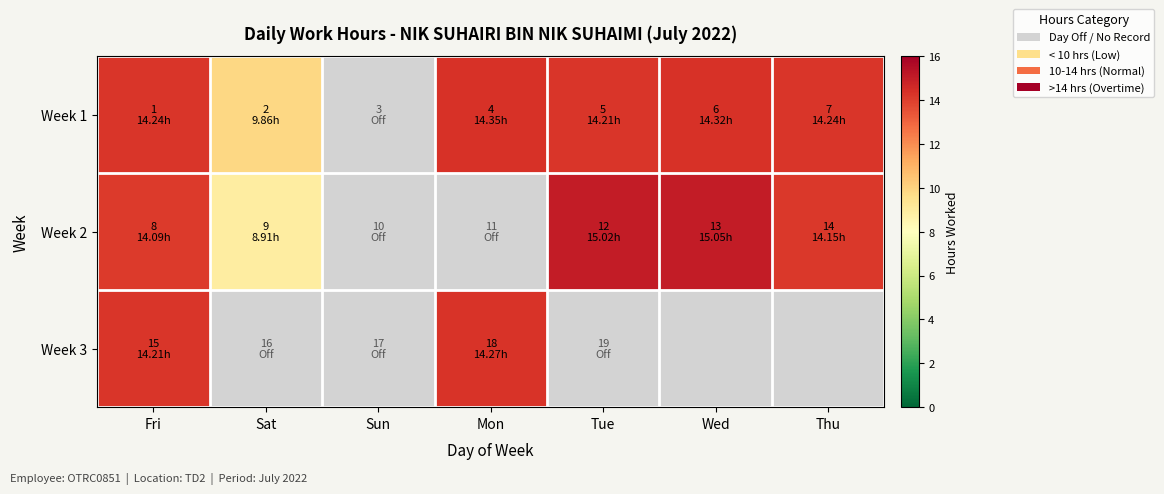

At Fri, list the series in order from largest to smallest.

Week 1, Week 3, Week 2